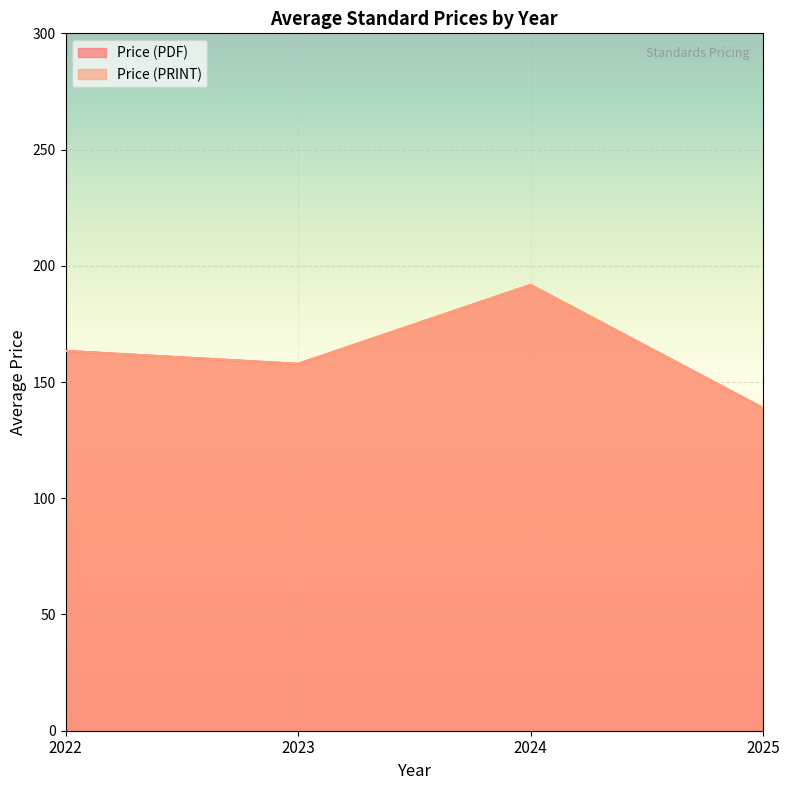

True or false: Avg Price (PDF) and Avg Price (PRINT) cross at least once.

False